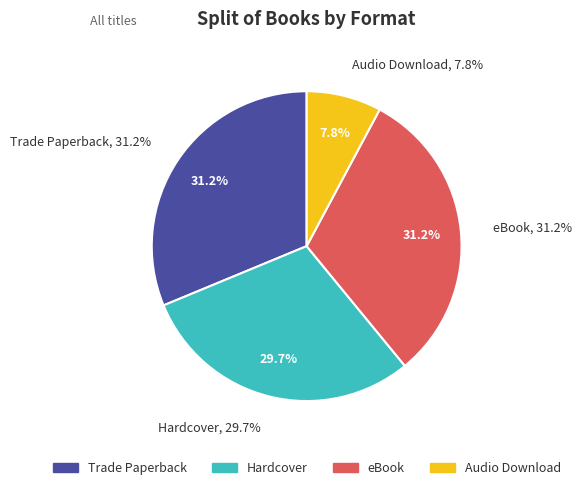

Is it true that Hardcover is 23% of the pie?

False